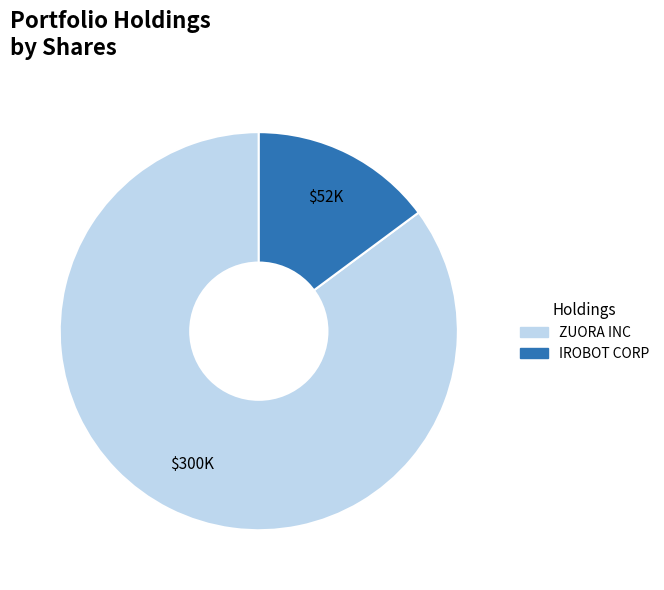

Rank the categories by value from lowest to highest.

IROBOT CORP, ZUORA INC